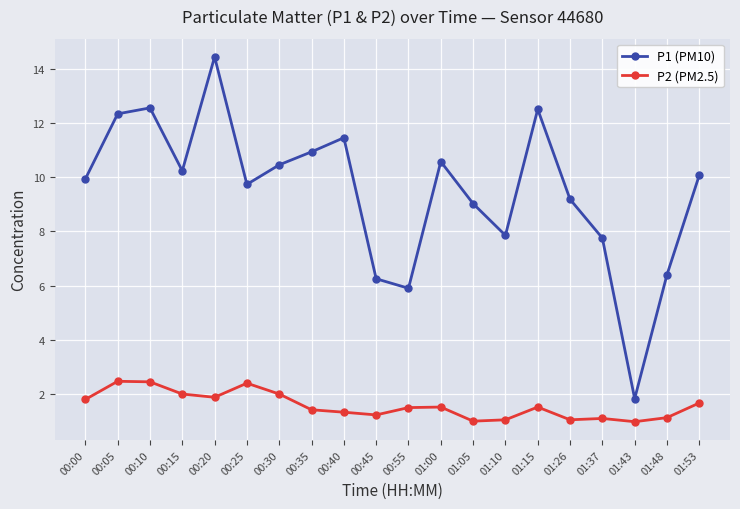

Is the value of P2 (PM2.5) at 00:05 greater than the value of P1 (PM10) at 01:26?

No